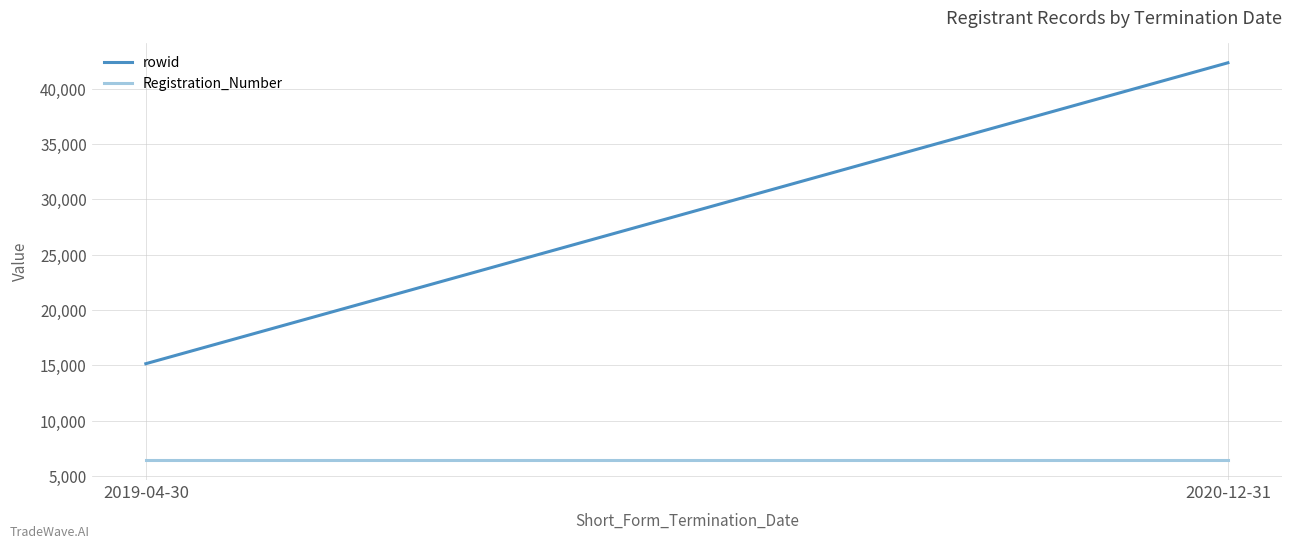

Which series has the widest spread of values?

rowid